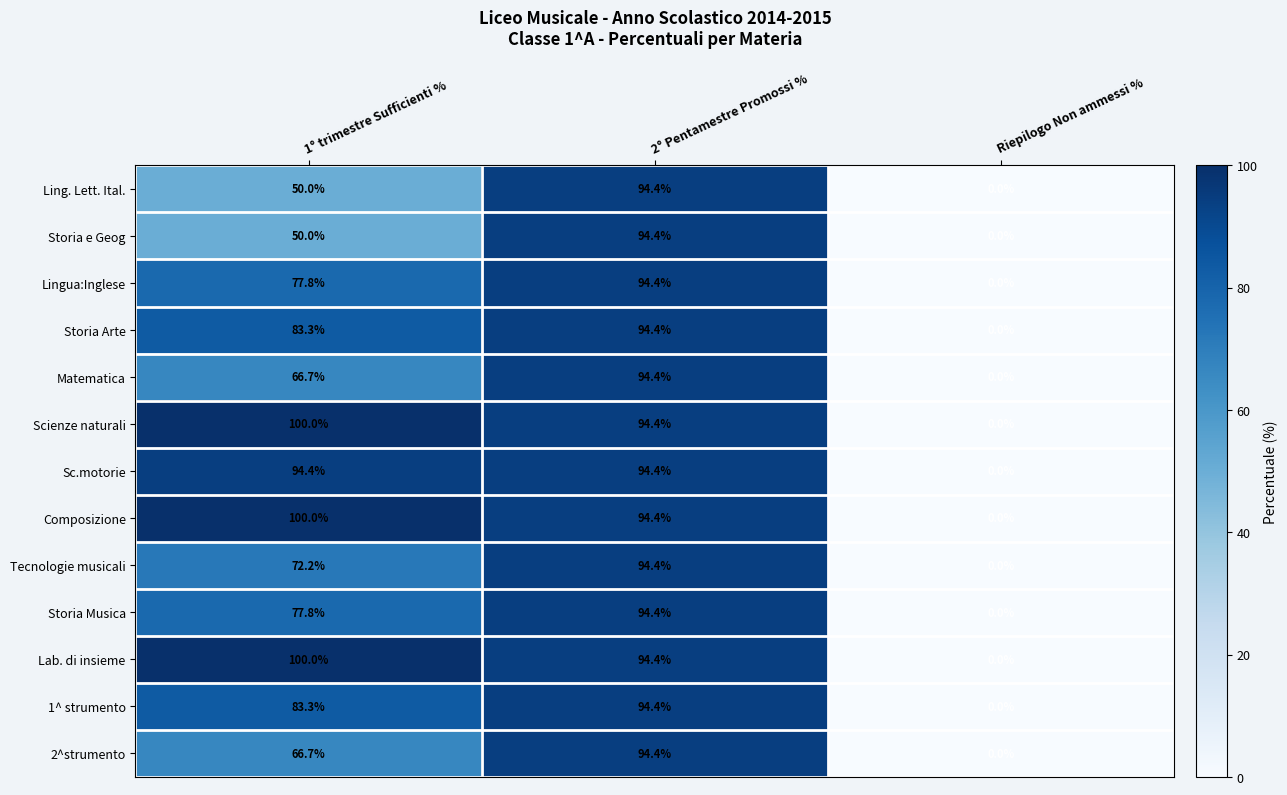

How many distinct data groups are displayed?

13